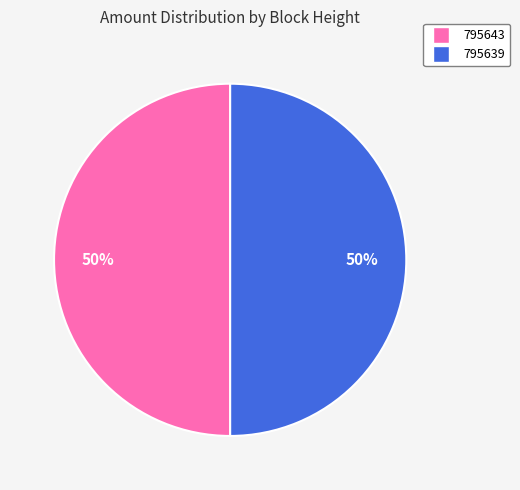

The 795639 slice represents 56% of the pie. True or false?

False